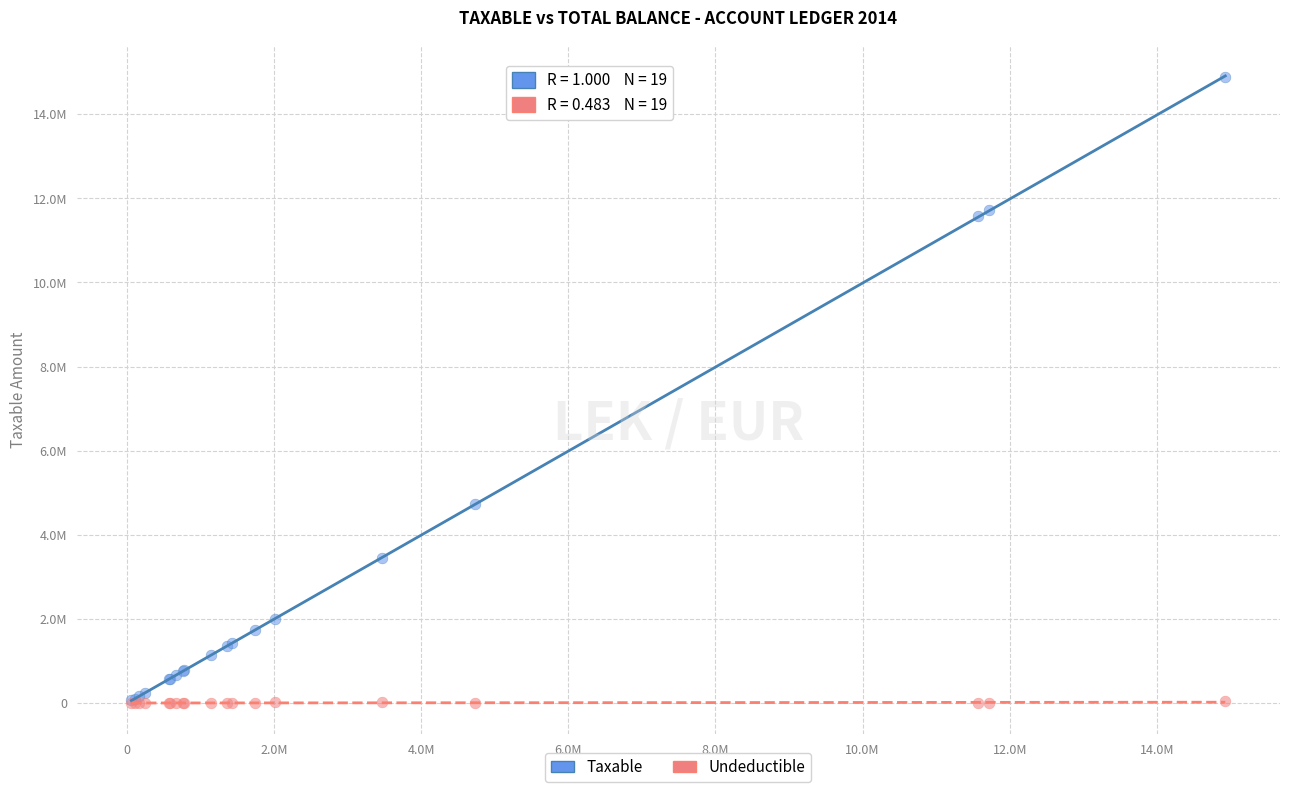

What are all the series names shown in the legend?

Taxable, Undeductible